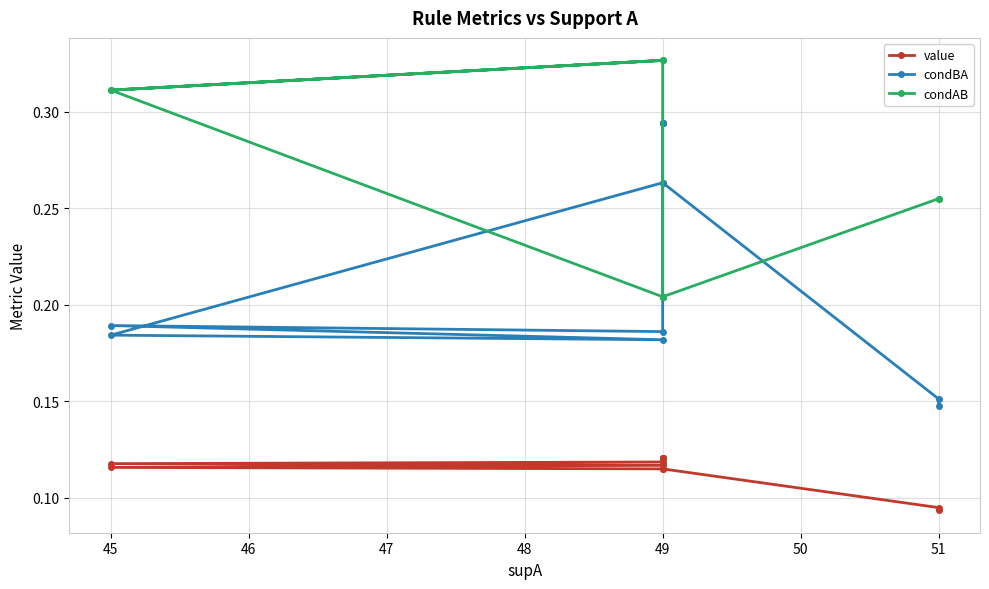

How many condAB values are between 0 and 1?

12